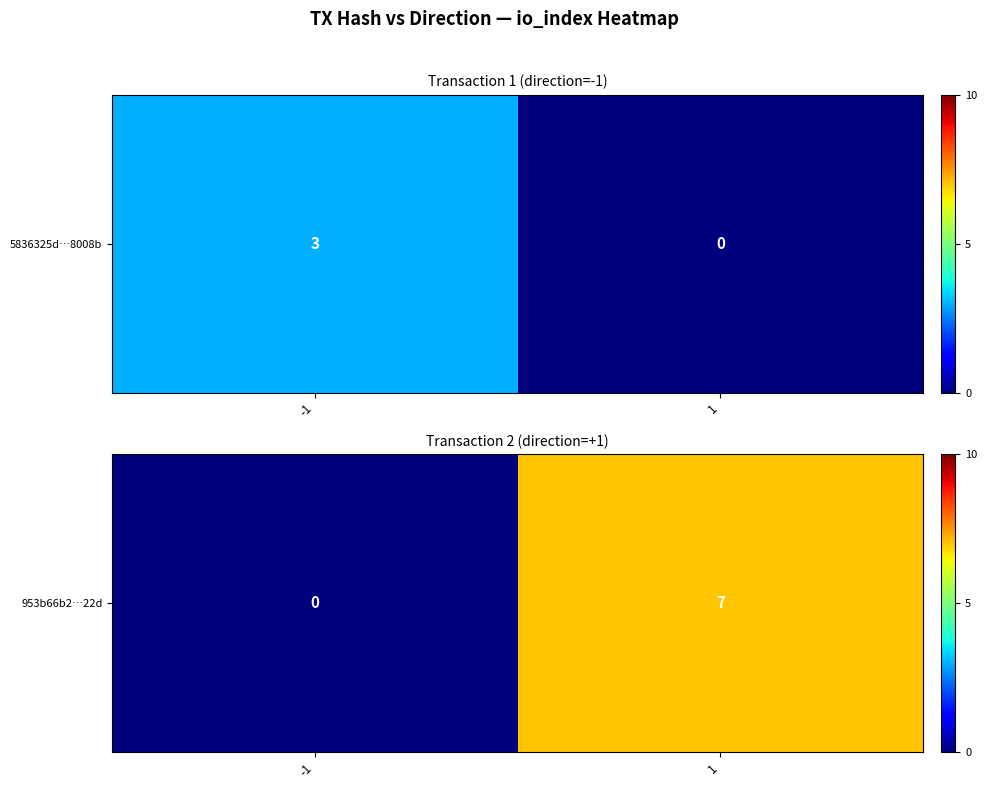

How many series are shown in this chart?

1